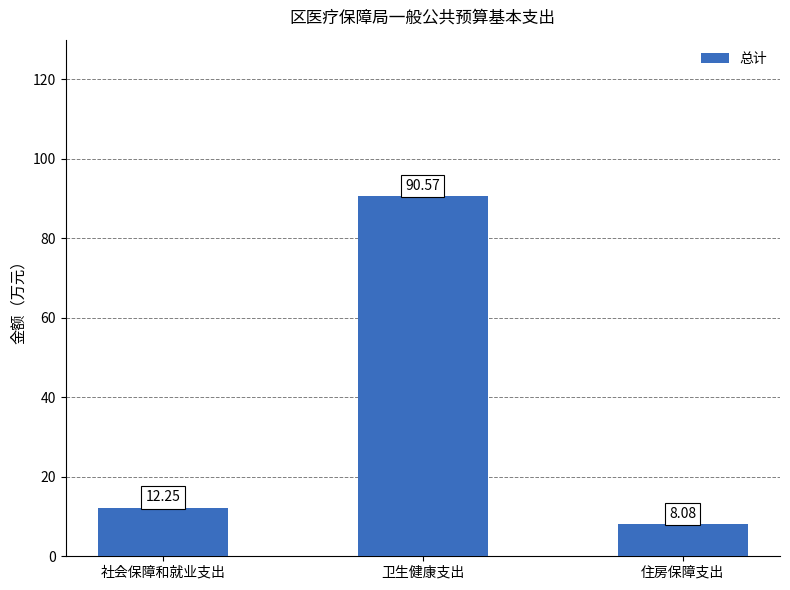

What is the difference between the maximum and minimum values?

82.5